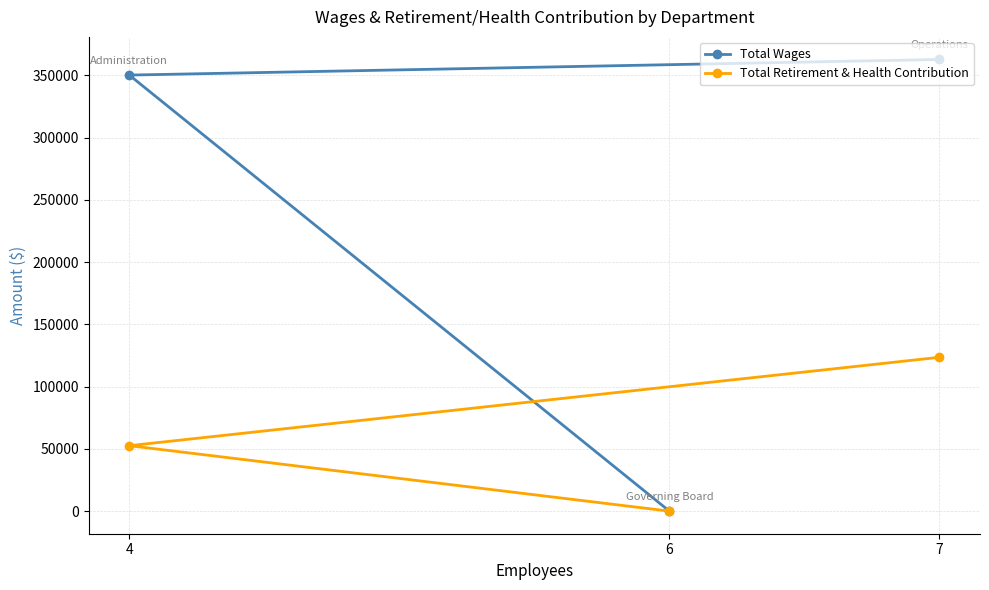

What is the sum of all Total Retirement & Health Contribution values?

176114